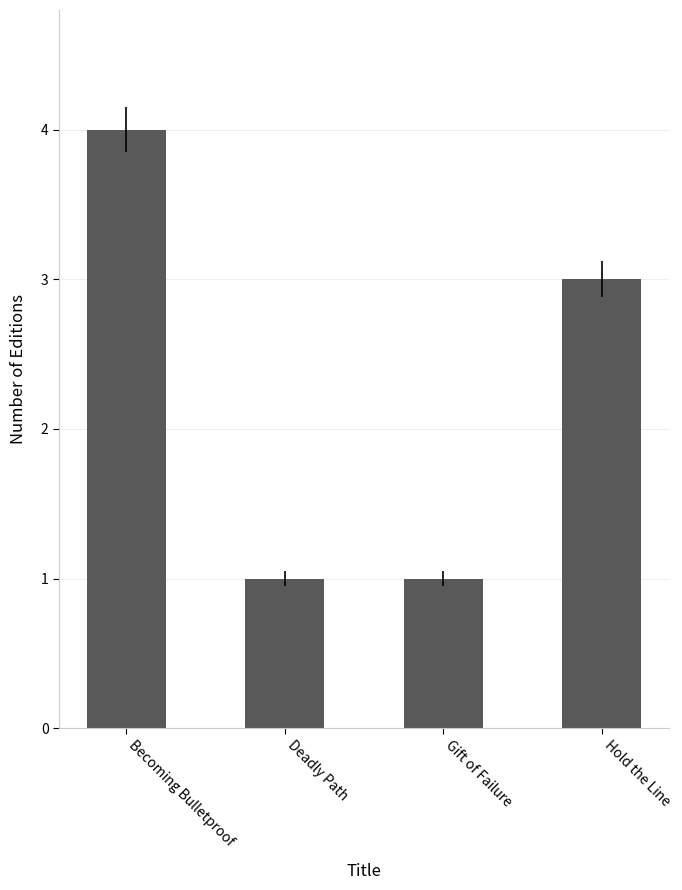

What is the change in value from Becoming Bulletproof to Gift of Failure?

-3